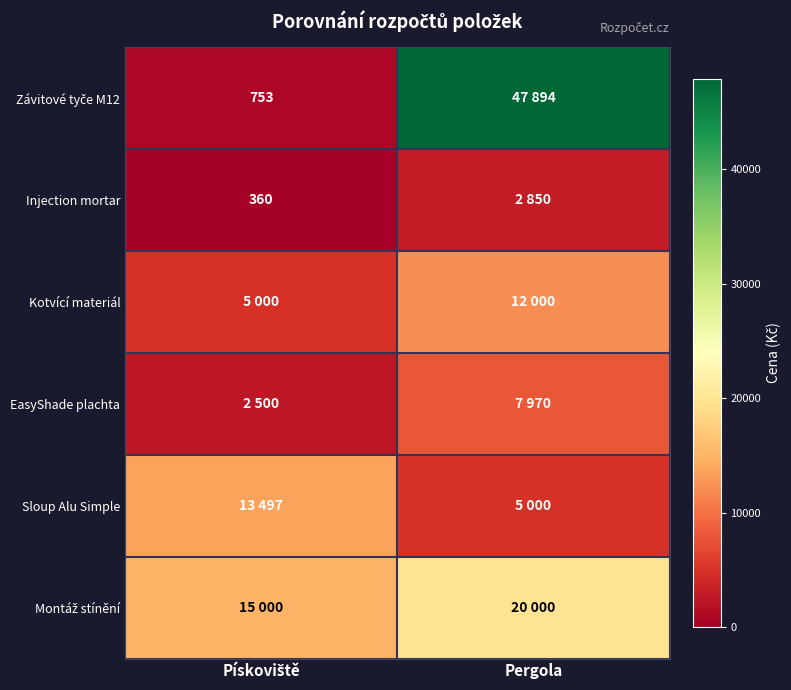

What is the spread (max minus min) of values at Pískoviště?

14640